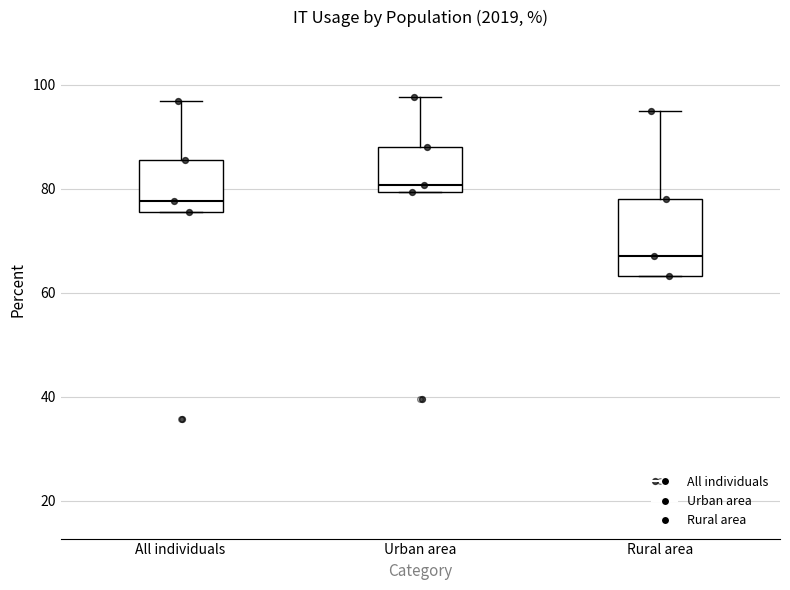

Reading left to right, transcribe this box plot: for each box, give where its median line is, the range the box spans, and where its two whiskers end, as read against the y-axis. The values are not printed on the chart, so give them approximately, as read against the axis.

All individuals: median 78, box 76 to 86, whiskers 76 to 98
Urban area: median 80 (just above the box's lower edge), box 80 to 88, whiskers 80 to 98
Rural area: median 68, box 64 to 78, whiskers 64 to 96